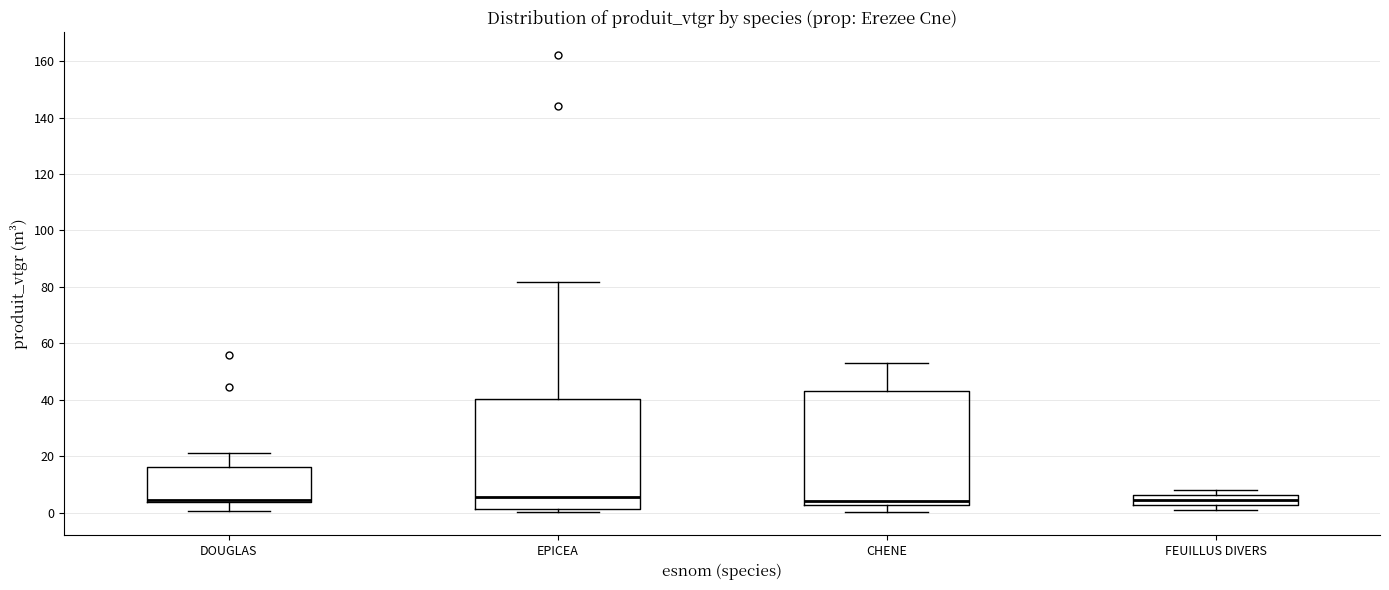

Reading left to right, read every box against the y-axis: the position of its median line, the range the box covers, and the ends of its whiskers. The values are not printed on the chart, so give them approximately, as read against the axis.

DOUGLAS: median 4 (just above the box's lower edge), box 4 to 16, whiskers 0 to 22
EPICEA: median 6, box 2 to 40, whiskers 0 to 82
CHENE: median 4, box 2 to 42, whiskers 0 to 52
FEUILLUS DIVERS: median 4, box 2 to 6, whiskers 2 (just below the box's lower edge) to 8